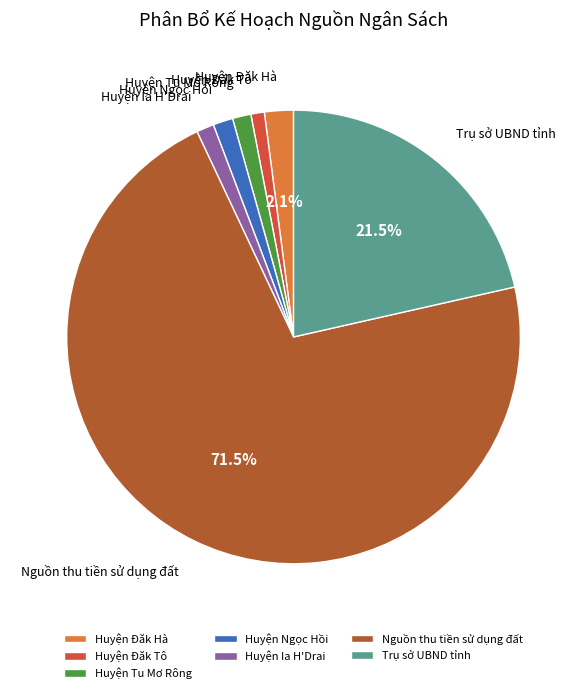

Which has a higher value, Huyện Đăk Hà or Huyện Đăk Tô?

Huyện Đăk Hà